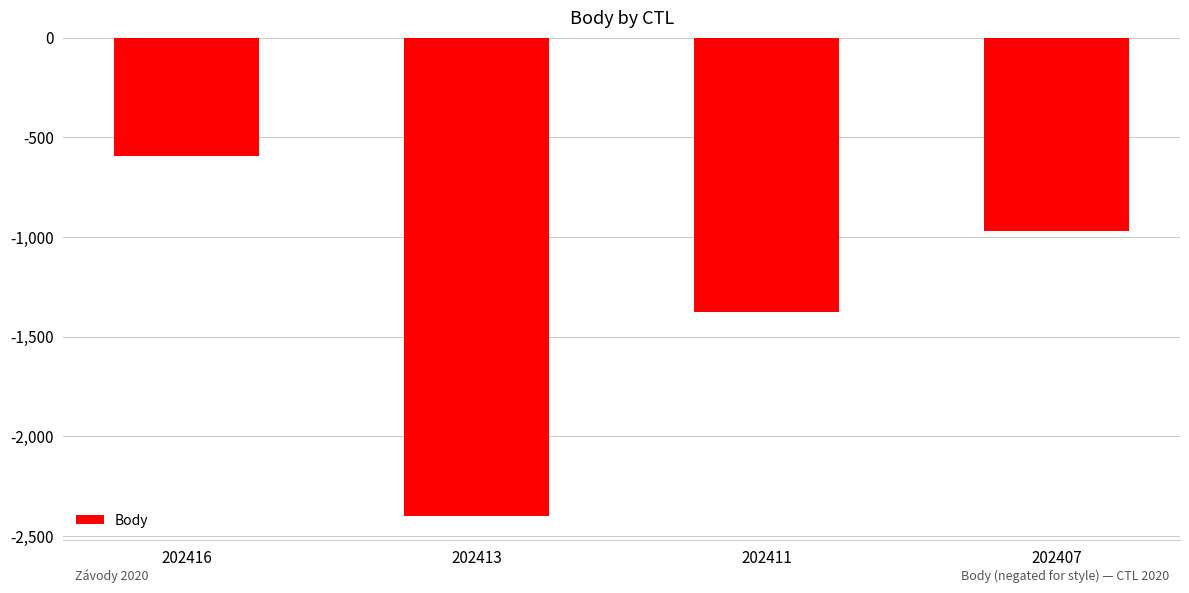

What is the average value?

-1335